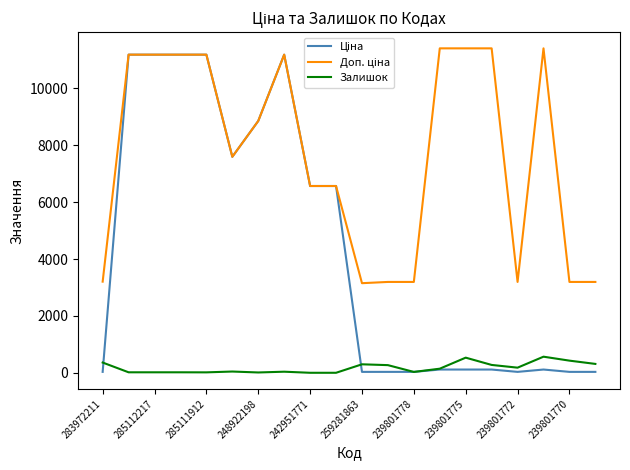

How many lines are shown in the chart?

3